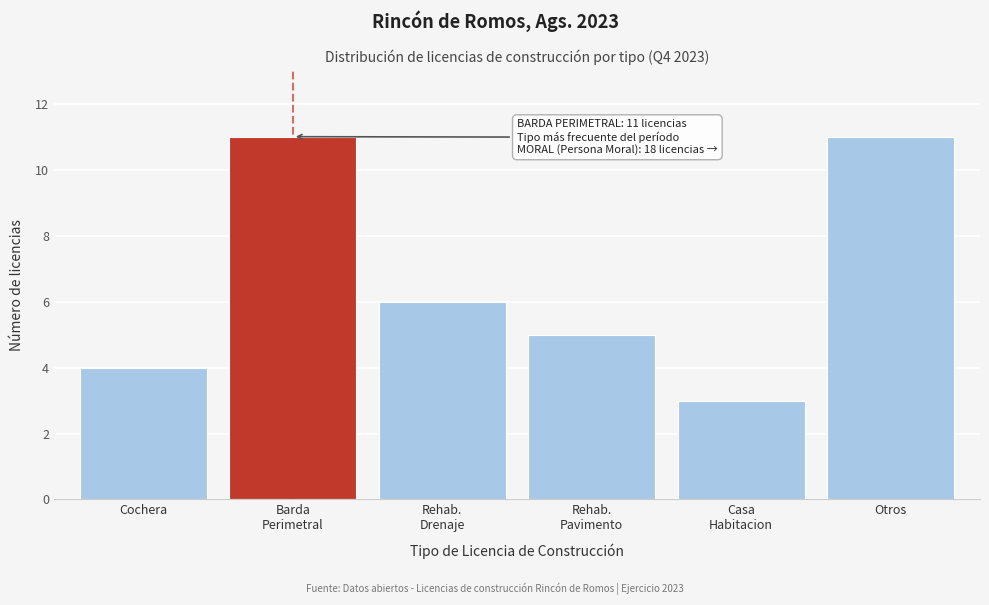

Reading right to left, list all the values displayed in this chart.

11	3	5	6	11	4